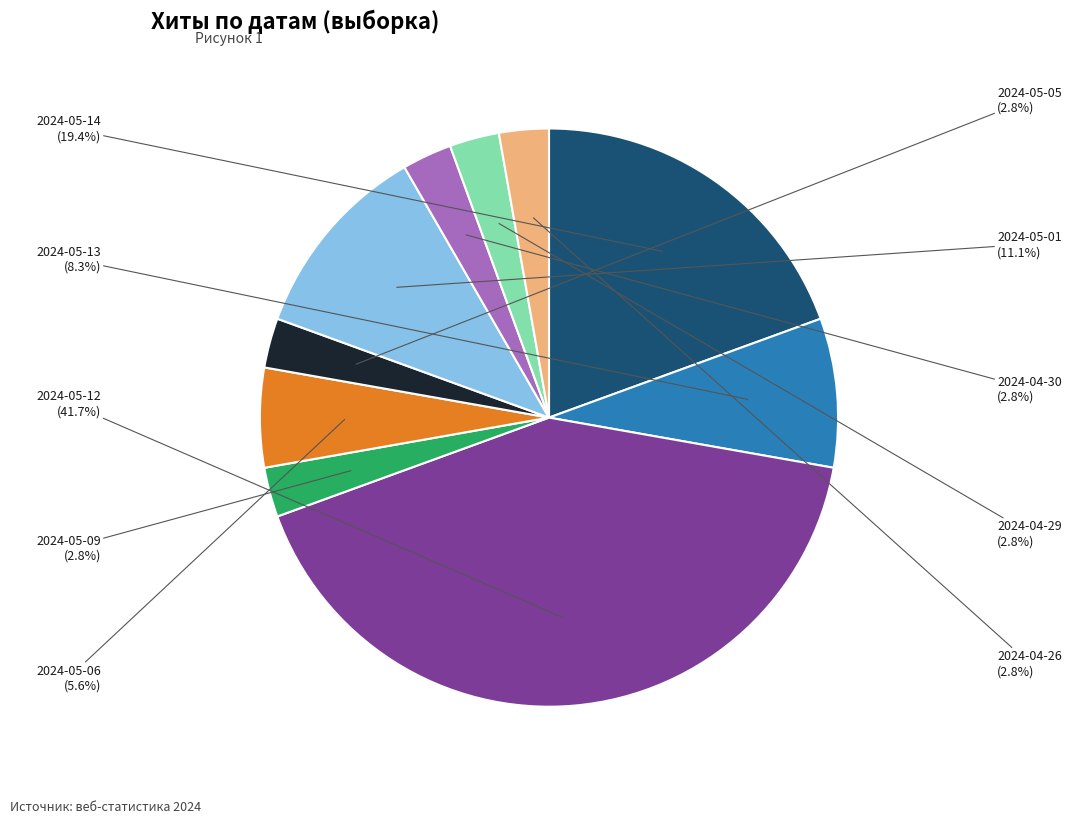

Approximately how many times larger is the value at 2024-05-06 compared to 2024-04-29?

2.0